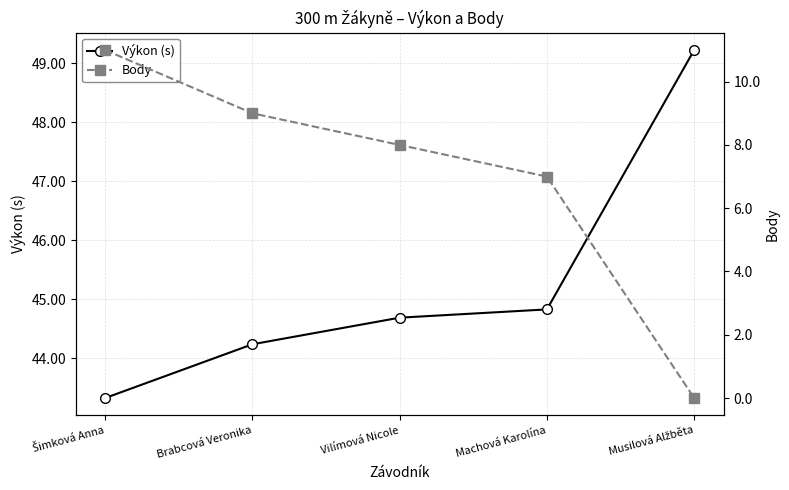

How many lines are shown in the chart?

2